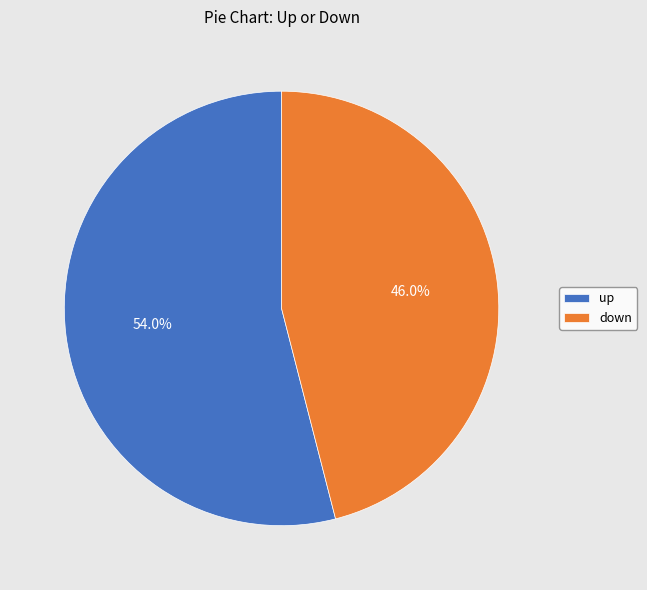

How many segments does this pie chart have?

2